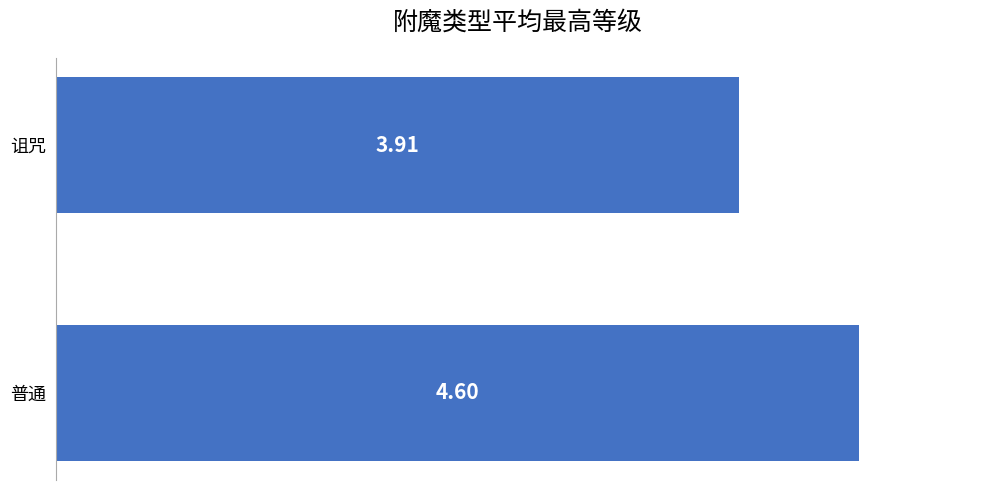

What is the sum of all values?

8.5